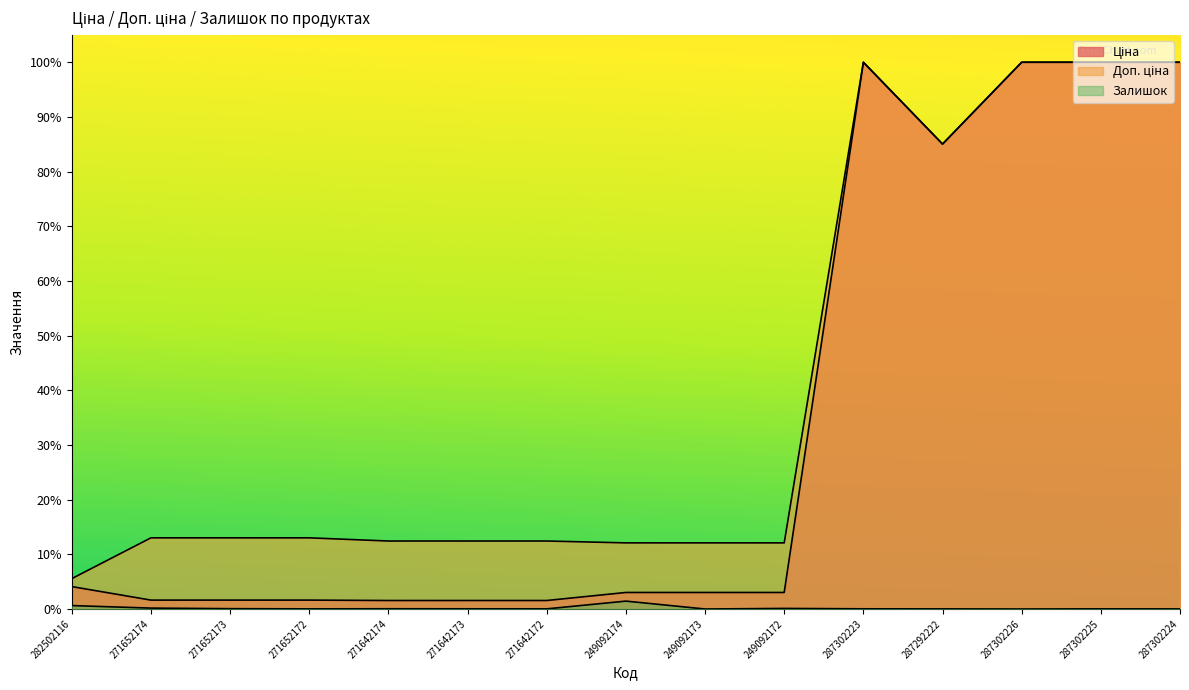

What is the difference between the maximum and minimum values in the Ціна series?

1.0